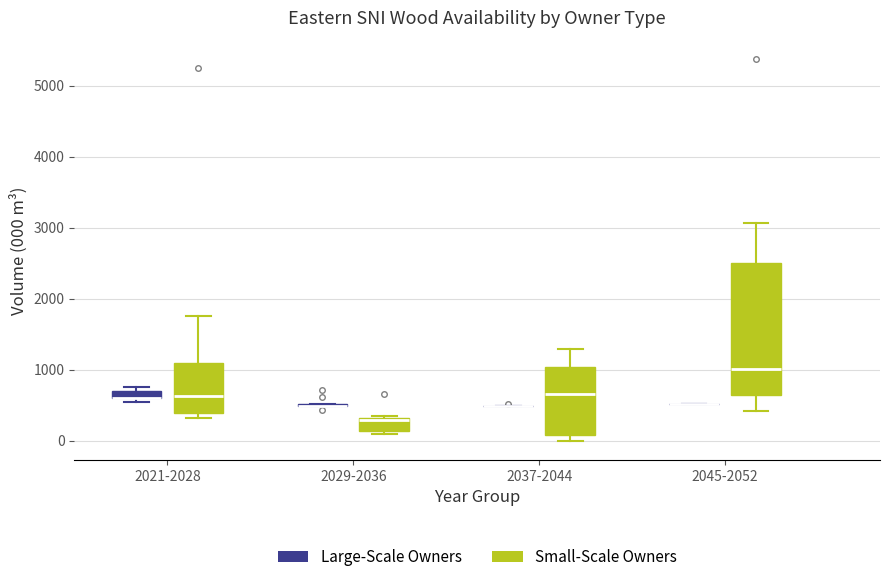

Where does the median line of the box for 2021-2028 (Small-Scale Owners) sit on the y-axis? The values are not printed on the chart, so give them approximately, as read against the axis.

600